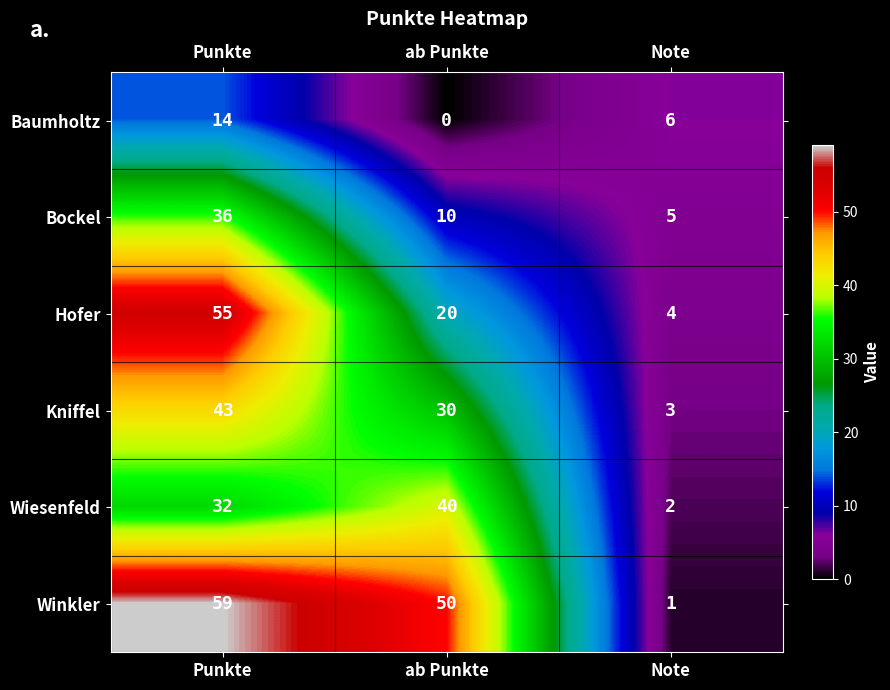

Where is Winkler nearest to the value 30?

ab Punkte